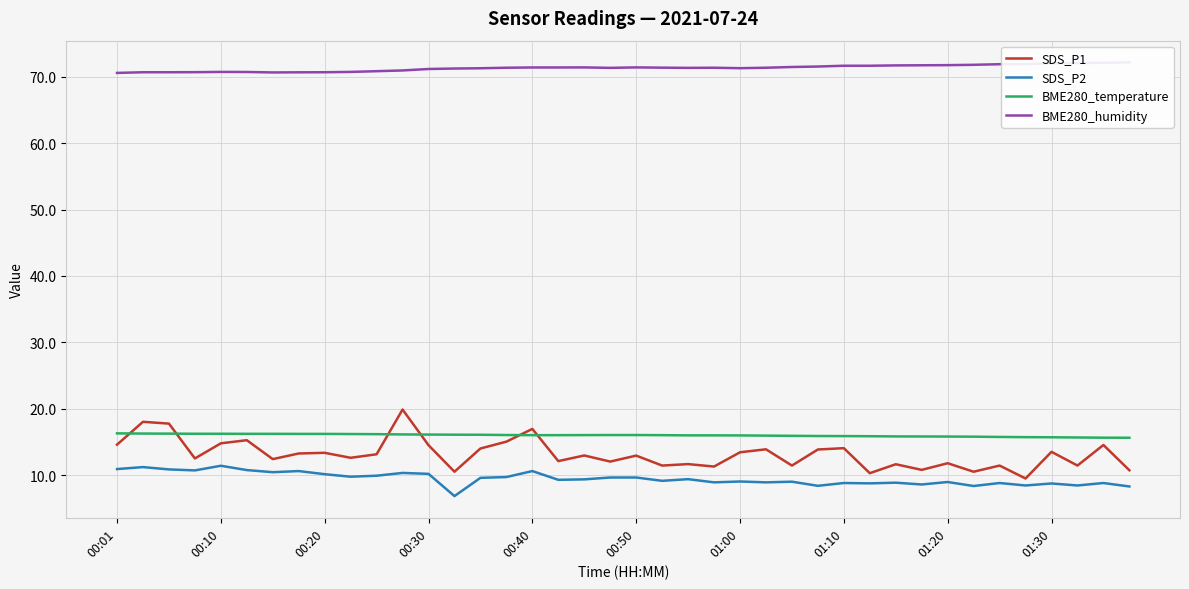

The SDS_P1 series shows 20.5 at 37. True or false?

False